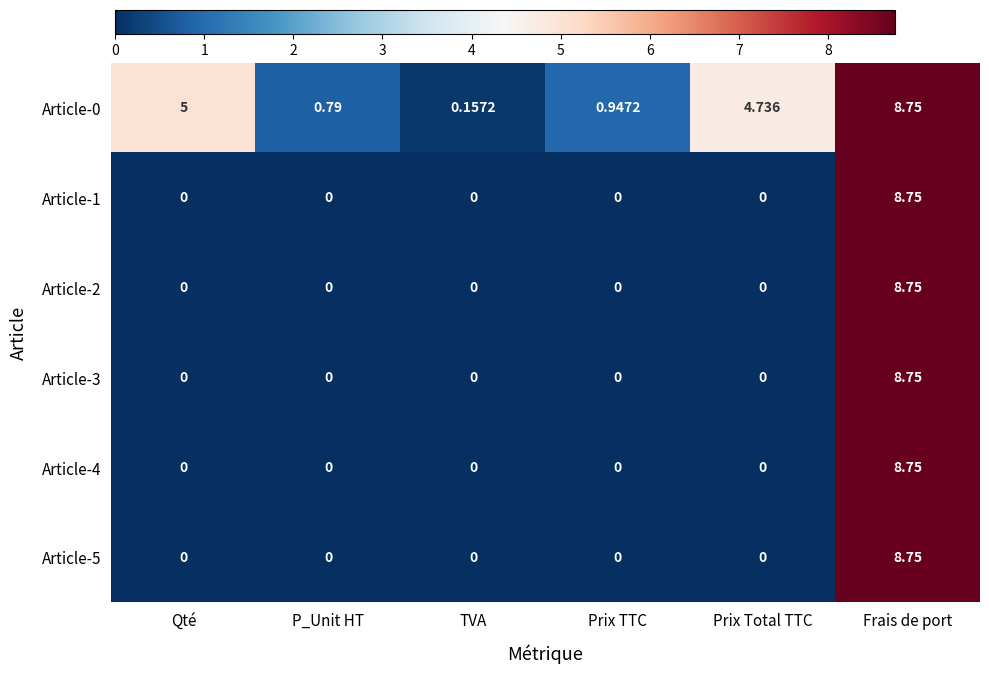

At which category does the chart reach its peak across all series?

Frais de port